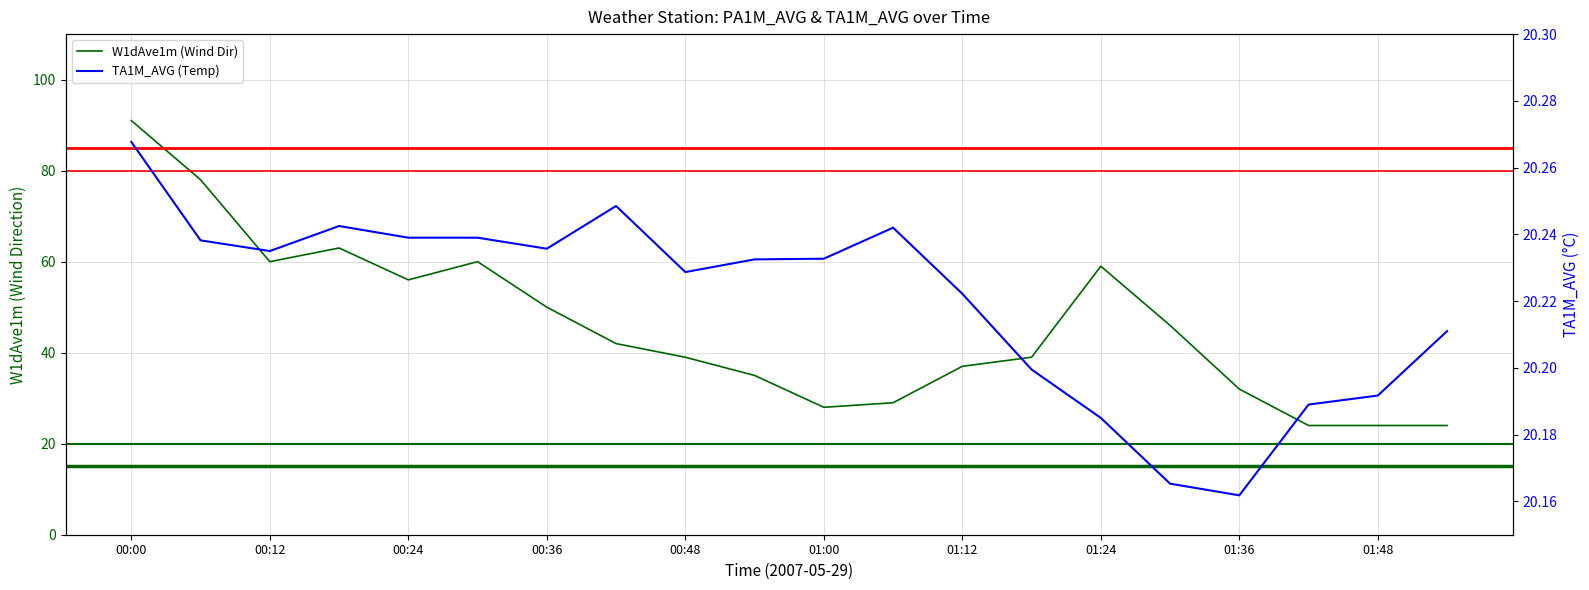

List the series in order of their peak value, highest first.

W1dAve1m (Wind Dir), TA1M_AVG (Temp)